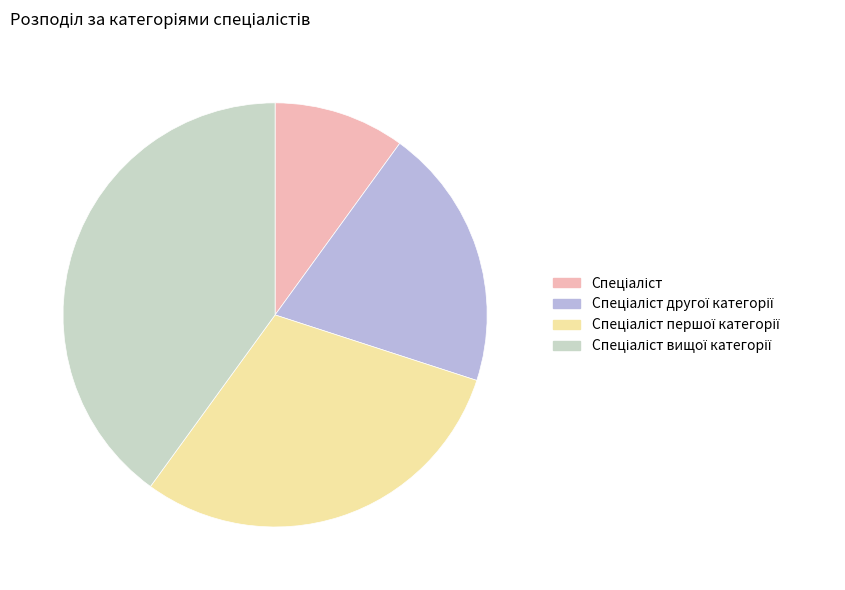

Does any single category account for the majority?

No